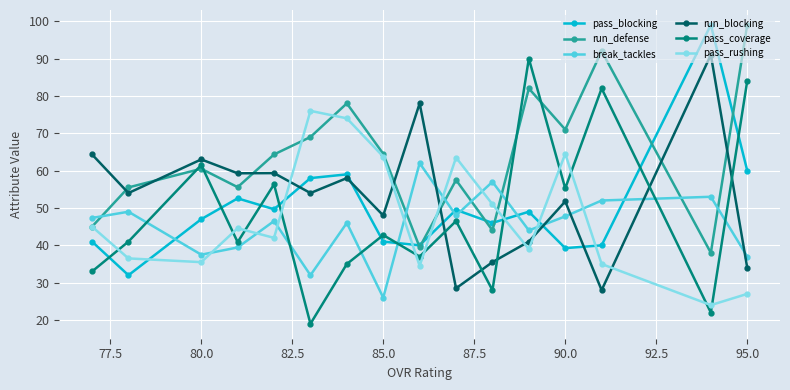

What is the lowest value of the break_tackles series?

26.0